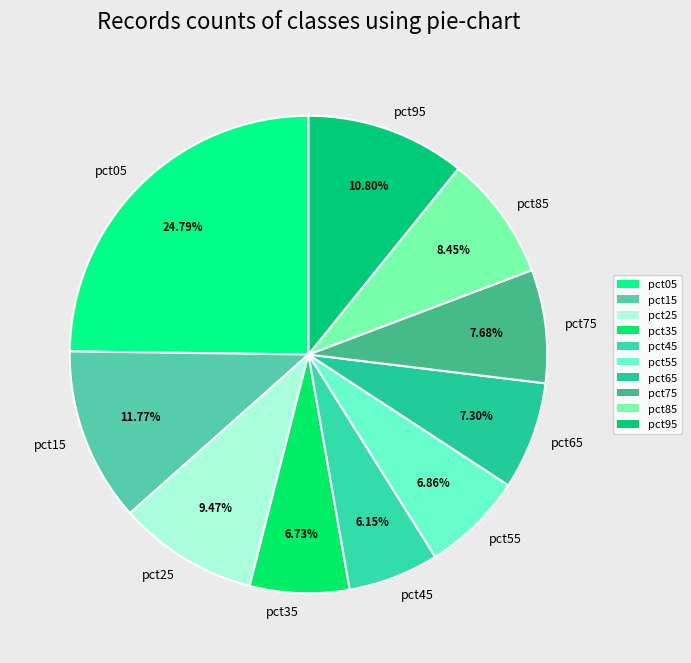

Count the number of slices in the pie.

10